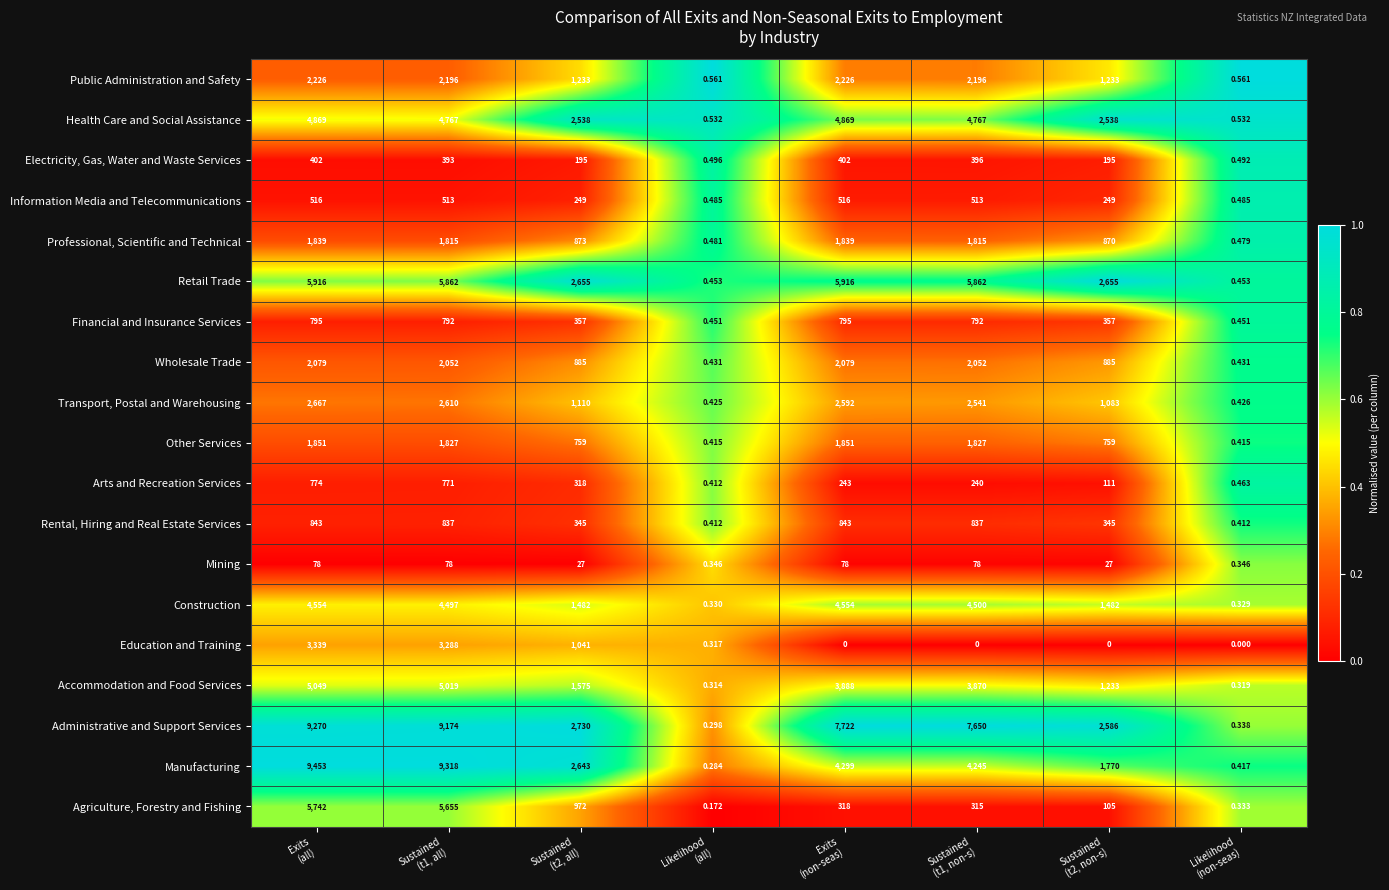

Which series has the largest total across all categories?

Administrative and Support Services